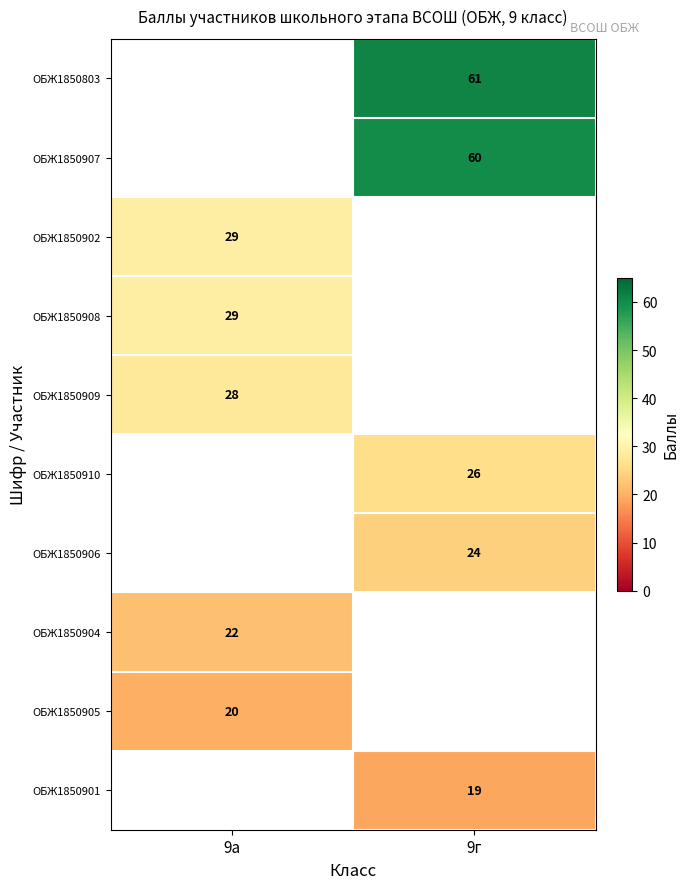

Is it true that ОБЖ1850907 equals 82 at 9г?

False